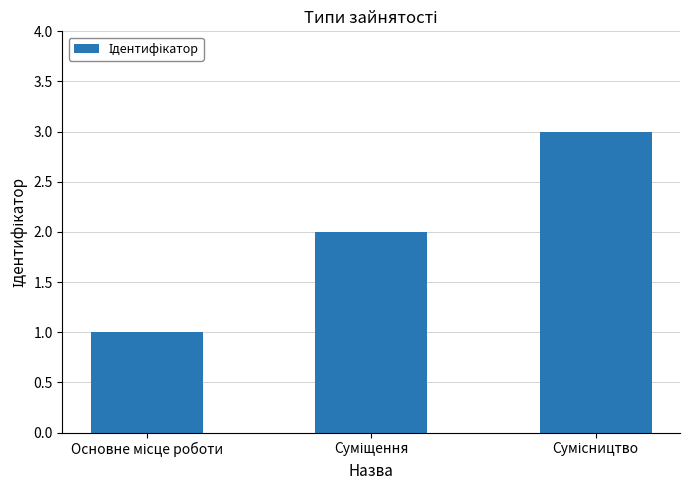

Reading left to right, transcribe all the data shown in this chart.

1	2	3